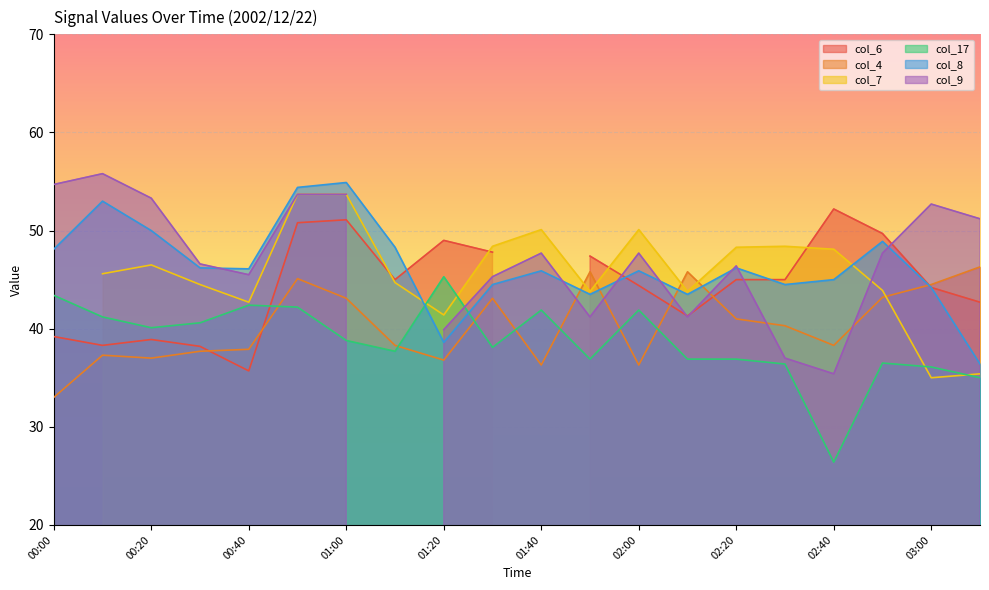

At which category does col_8 reach its first local valley?

00:40